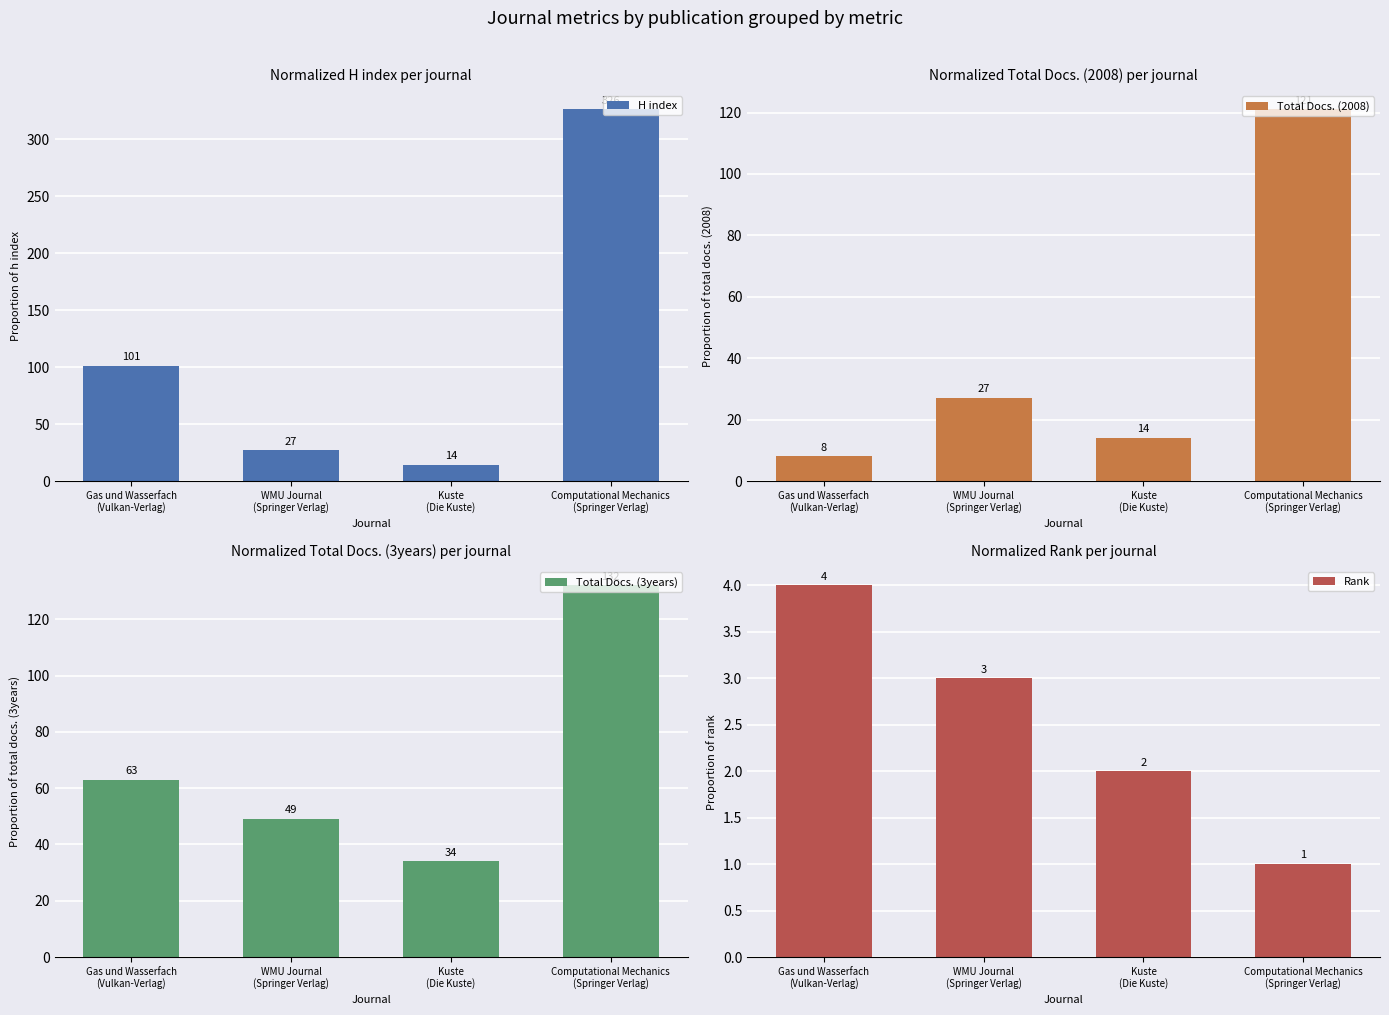

Which series has the largest range (max minus min)?

H index